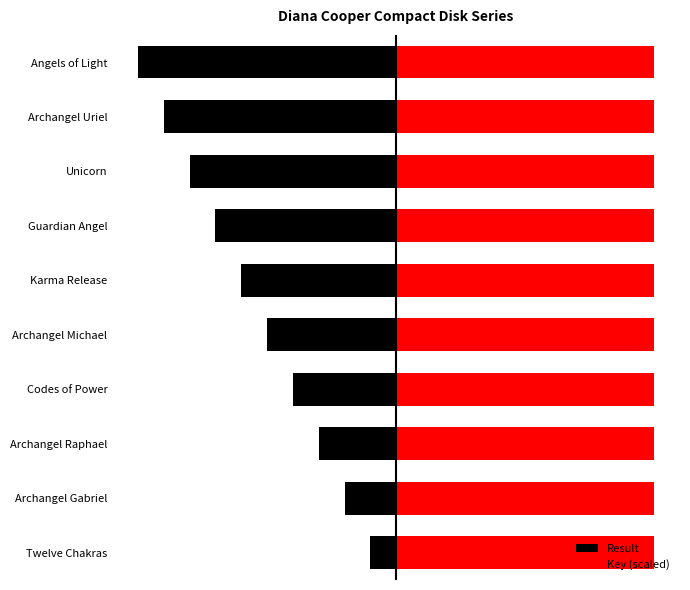

How many values in the Result series are below -5?

5